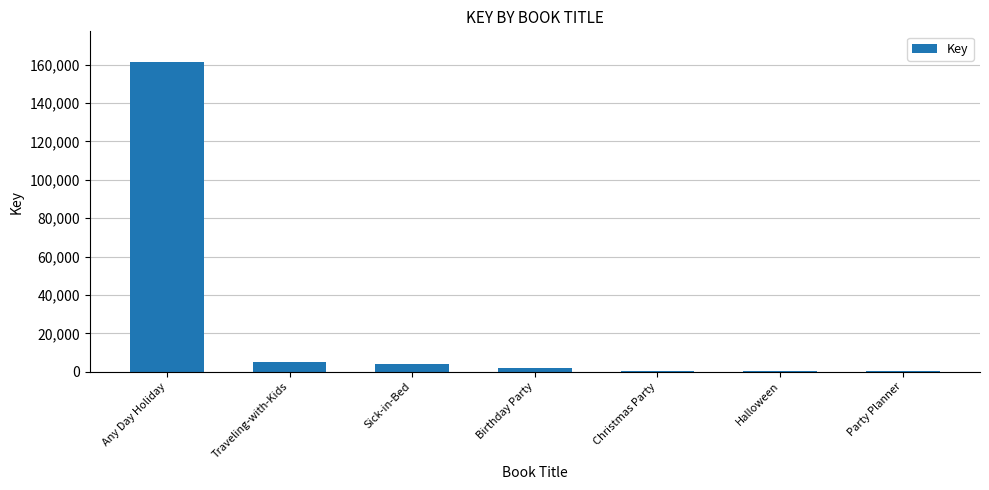

What is the average value?

24672